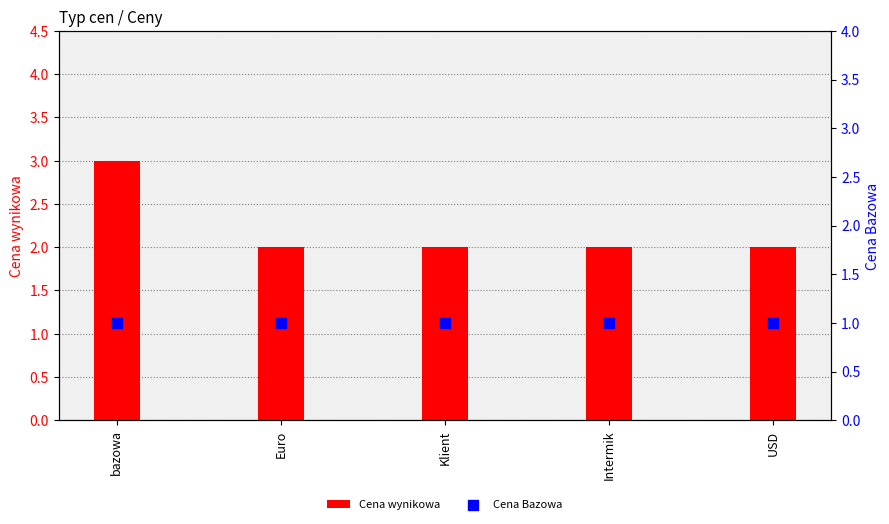

Which series contains the highest Y value?

Cena wynikowa